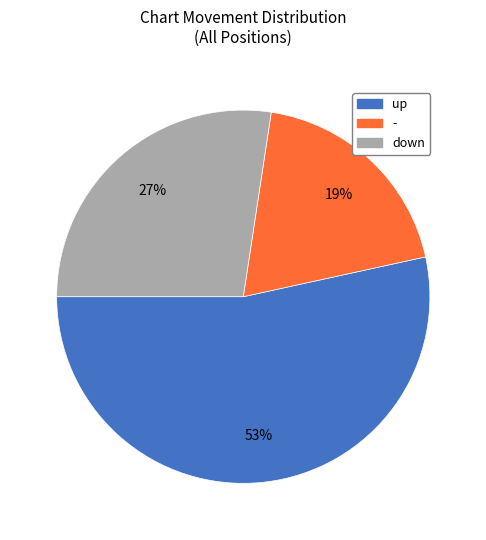

To the nearest percent, what portion does - represent?

19%